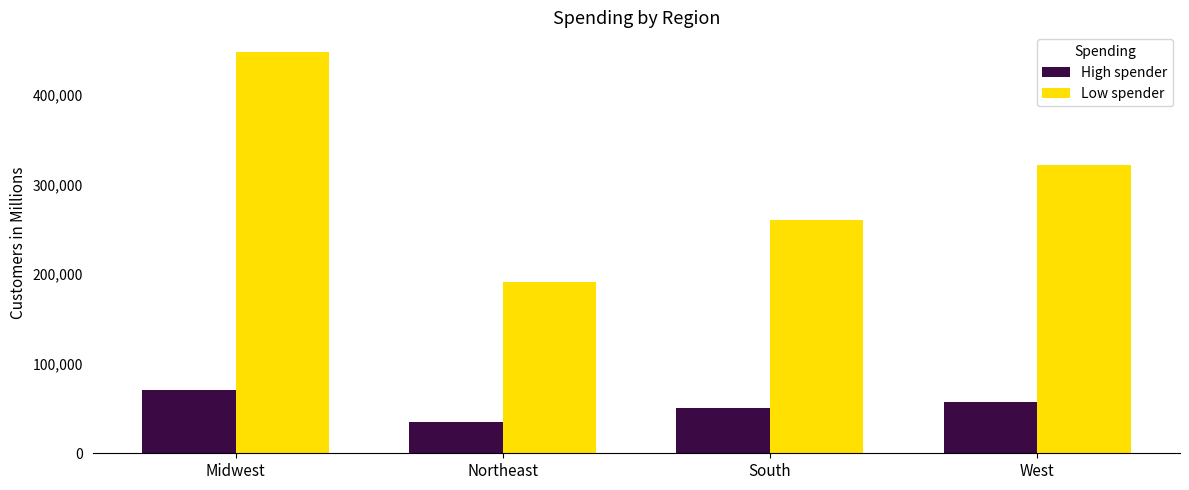

How many groups of bars are there?

4